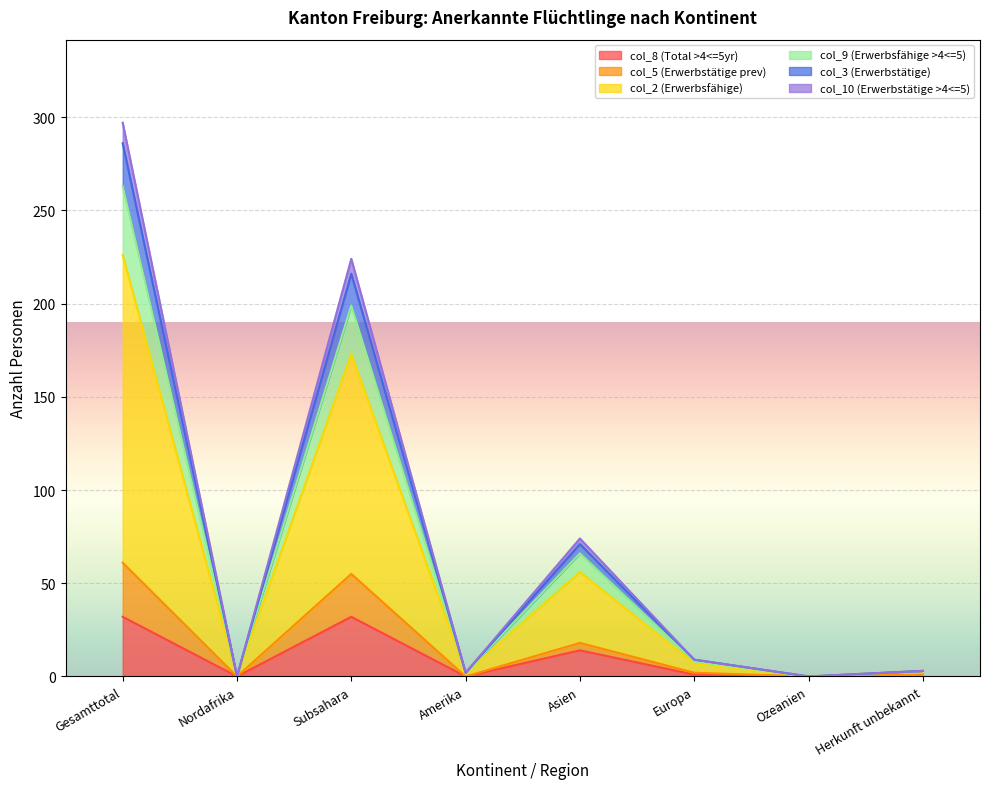

How many interior local valleys does the col_2 (Erwerbsfähige) series have?

3